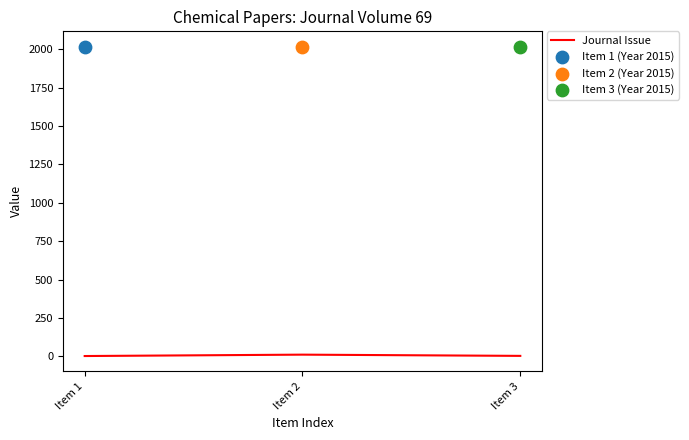

What is the ratio of the value at Item 1 to the value at Item 2?

0.2